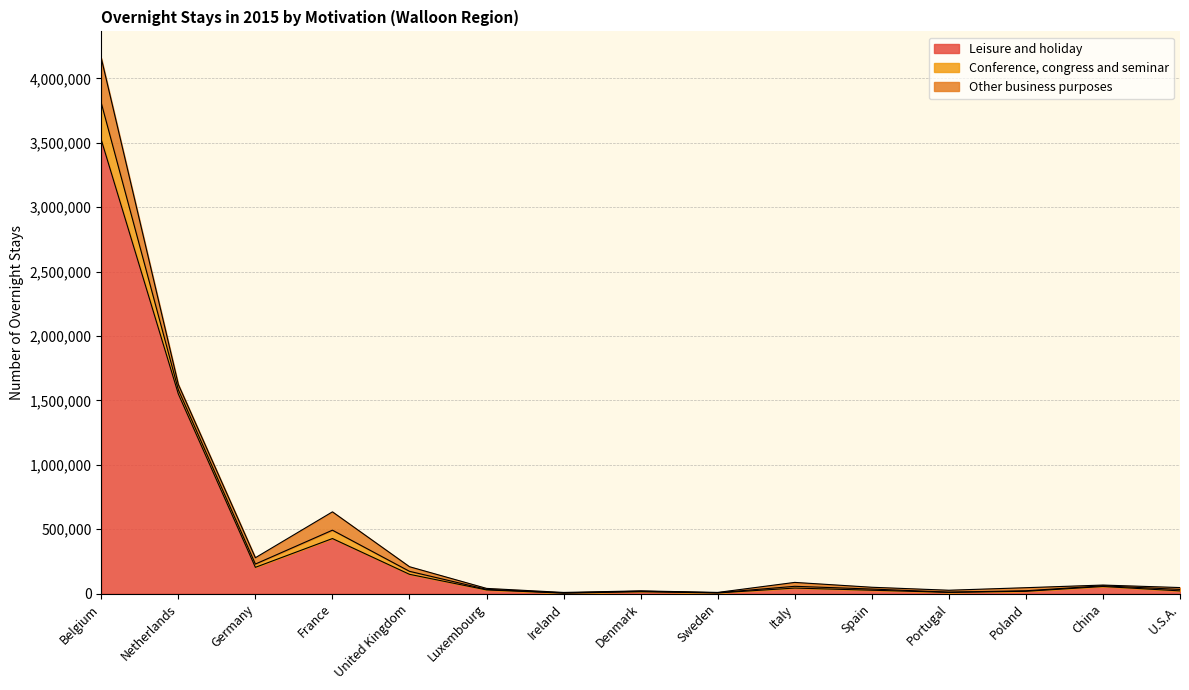

At which label does Leisure and holiday reach its minimum?

Ireland